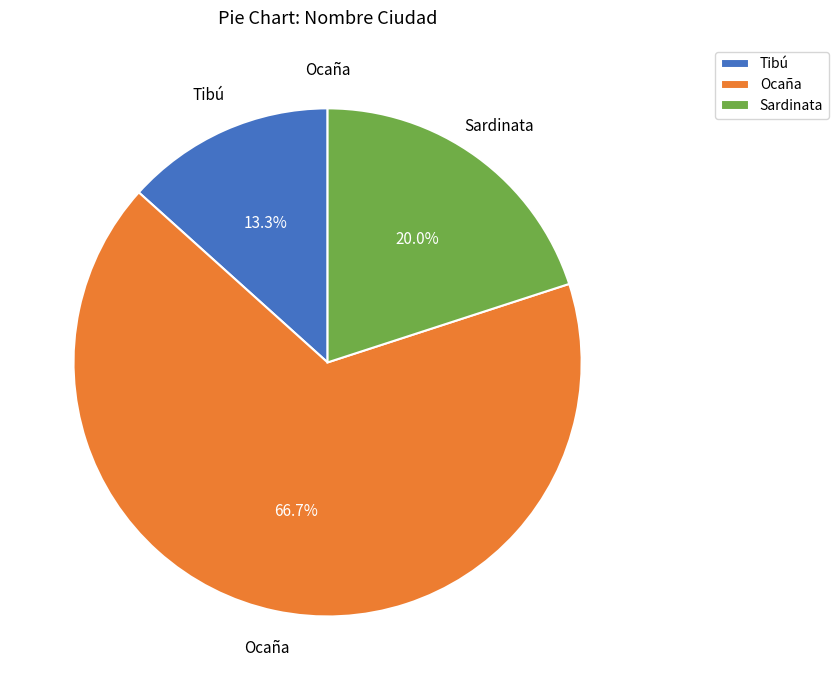

Is the sum of Tibú and Ocaña greater than half?

Yes